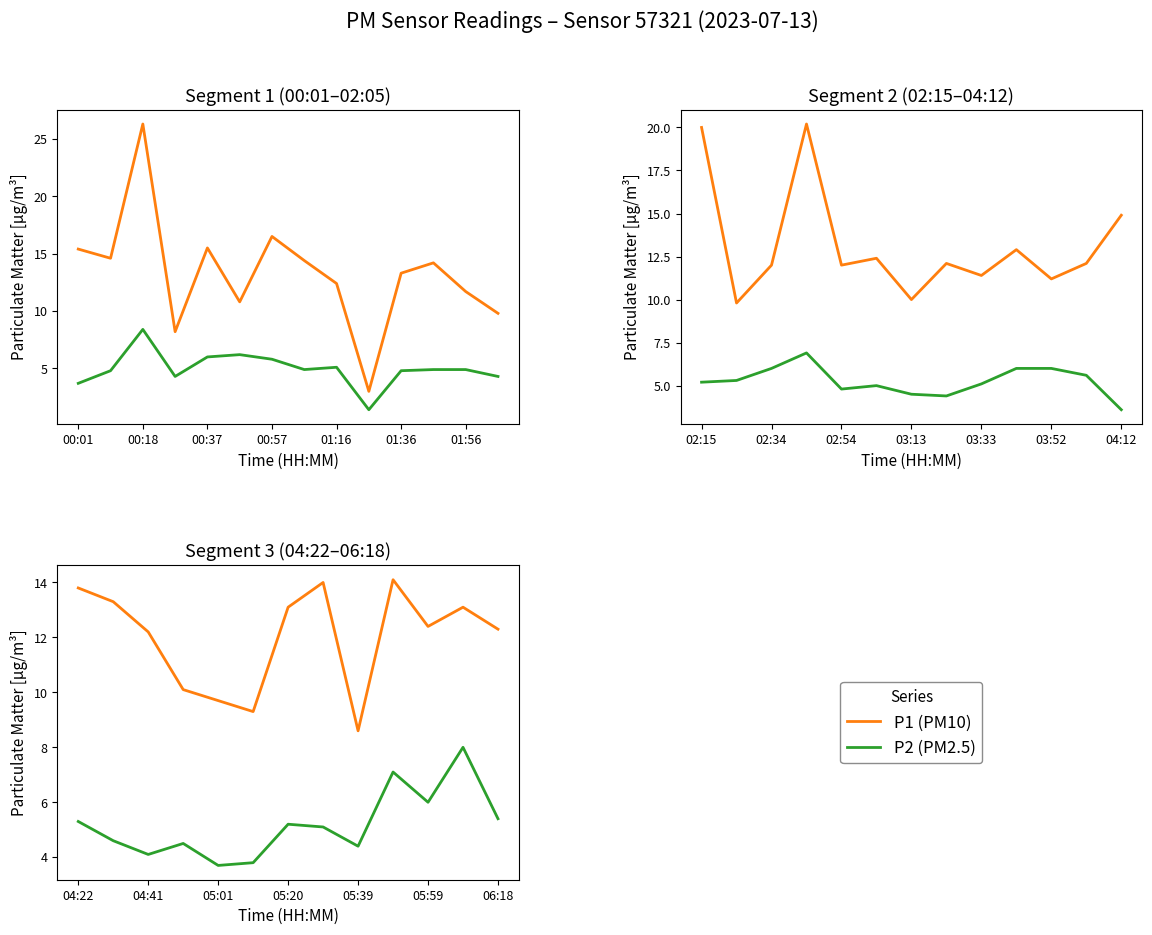

Does the chart display data point markers on the line(s)?

No